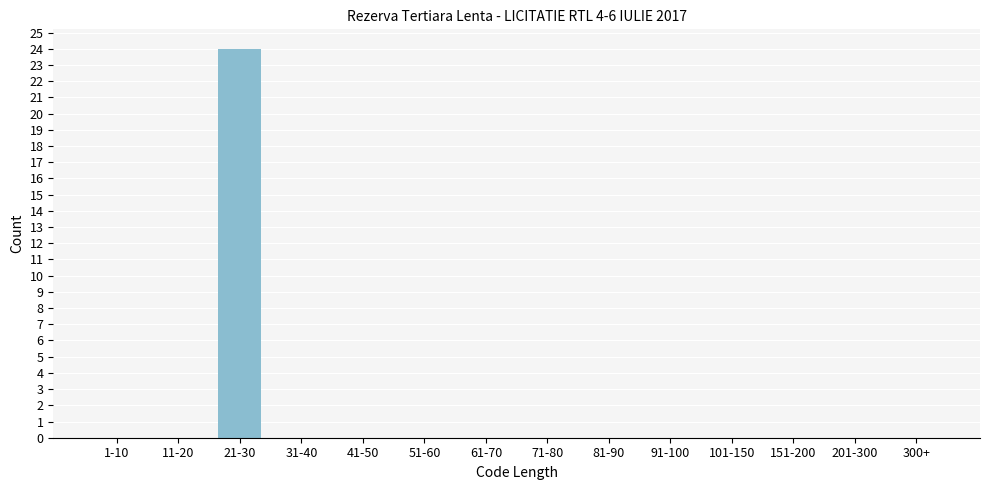

Reading right to left, transcribe all the data shown in this chart.

300+=0	201-300=0	151-200=0	101-150=0	91-100=0	81-90=0	71-80=0	61-70=0	51-60=0	41-50=0	31-40=0	21-30=24	11-20=0	1-10=0